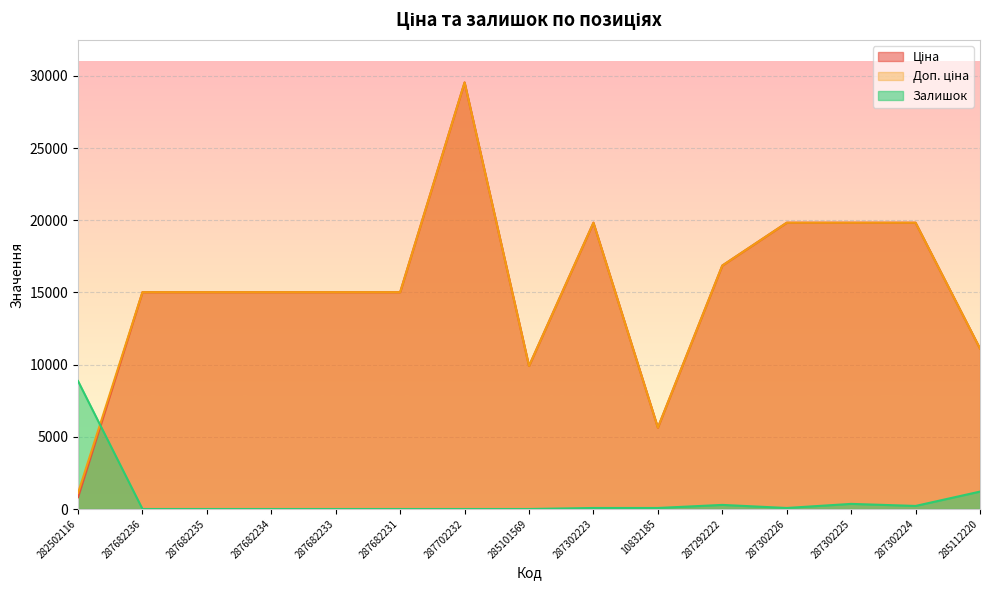

Between 287292222 and 287682233, which is larger?

287292222